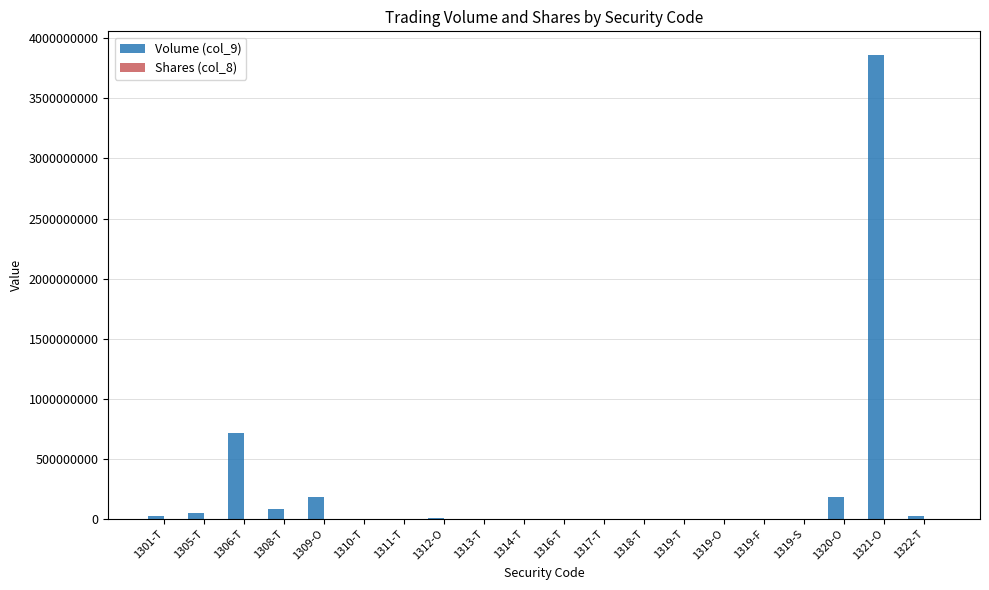

At which category is the sum across all series the highest?

1321-O